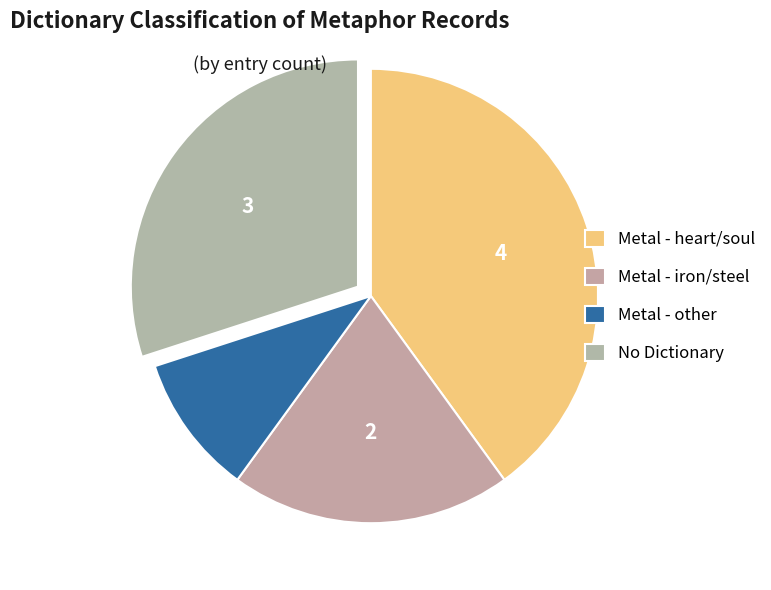

Count the number of slices in the pie.

4